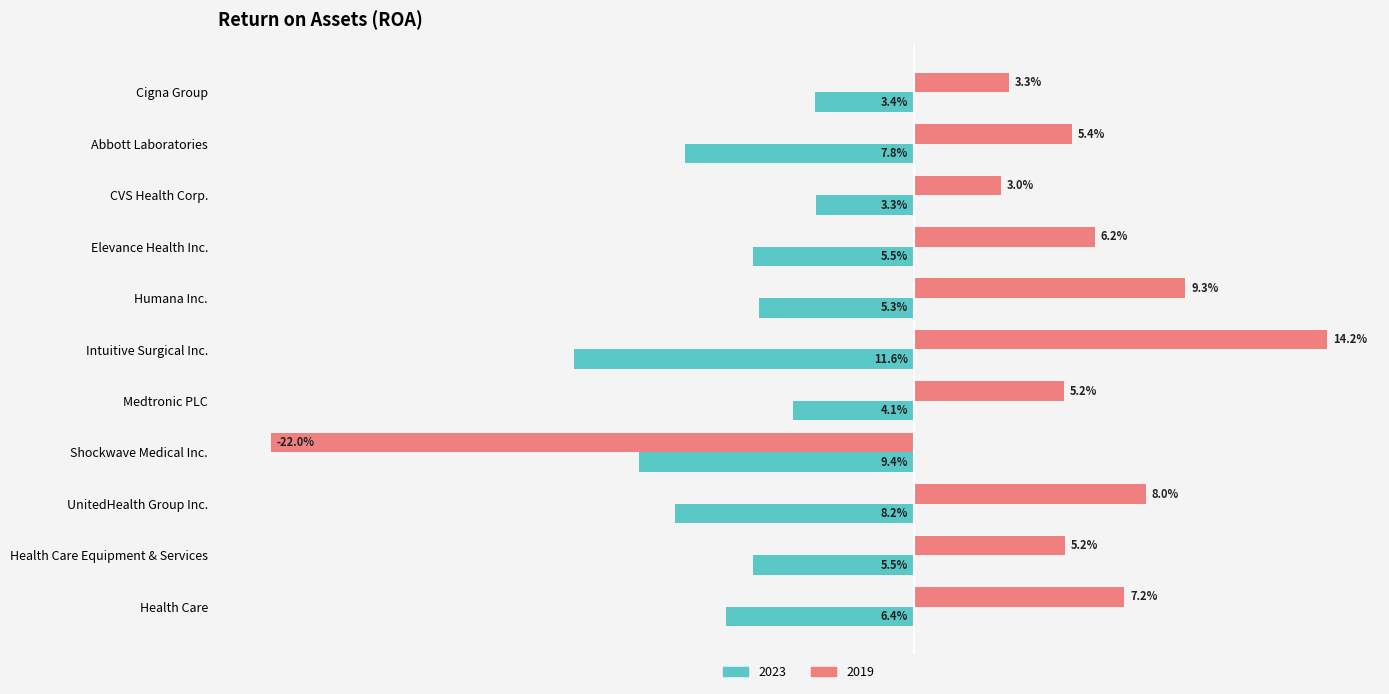

At Humana Inc., list the series in order from largest to smallest.

2019, 2023